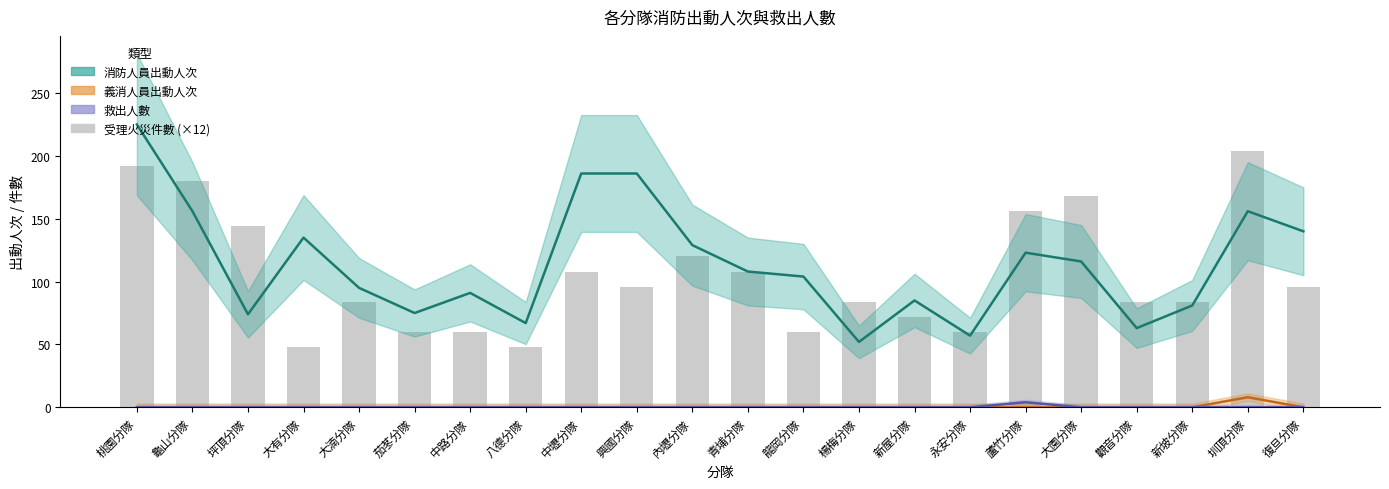

At which category does the chart reach its peak across all series?

桃園分隊